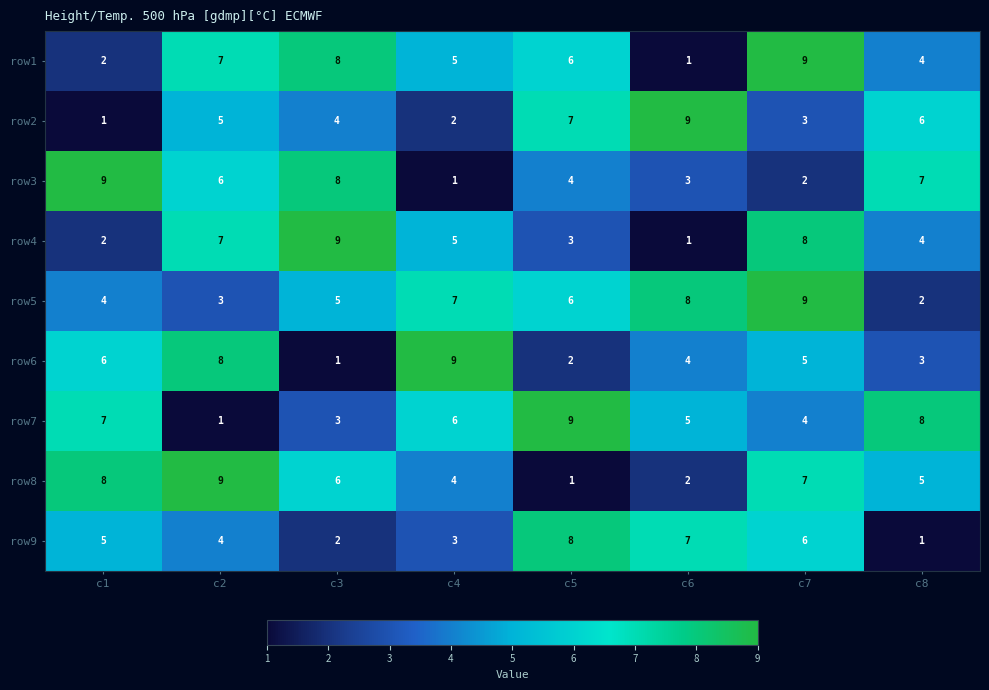

At which label does row4 reach its peak?

c3